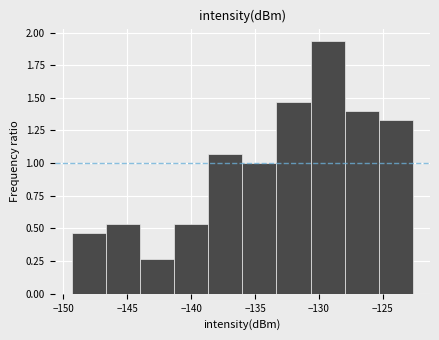

Reading left to right, transcribe this chart: for each bar, give the range it covers on the x-axis and its height. Neither the bar edges nor the heights are printed on the chart, so give them approximately, as read against the axes.

-149.5 to -146.5: 0.45
-146.5 to -144.0: 0.55
-144.0 to -141.5: 0.25
-141.5 to -138.5: 0.55
-138.5 to -136.0: 1.05
-136.0 to -133.5: 1.00
-133.5 to -130.5: 1.45
-130.5 to -128.0: 1.95
-128.0 to -125.5: 1.40
-125.5 to -122.5: 1.35